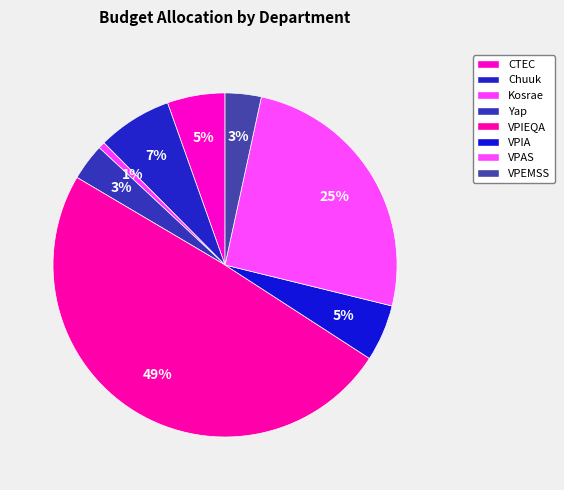

Count the number of slices in the pie.

8